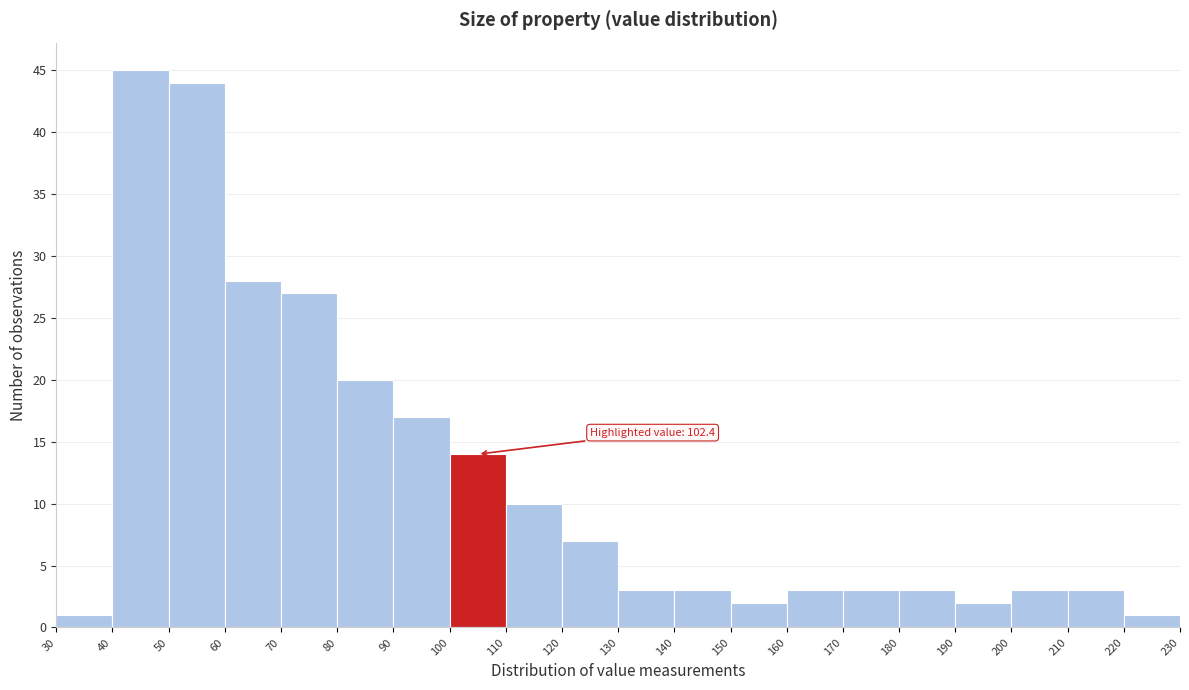

Which range on the x-axis has the tallest bar?

40 to 50